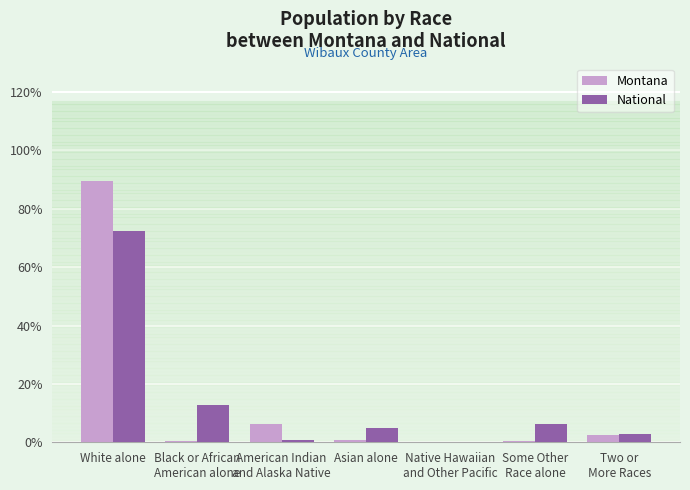

What are all the series names shown in the legend?

Montana, National